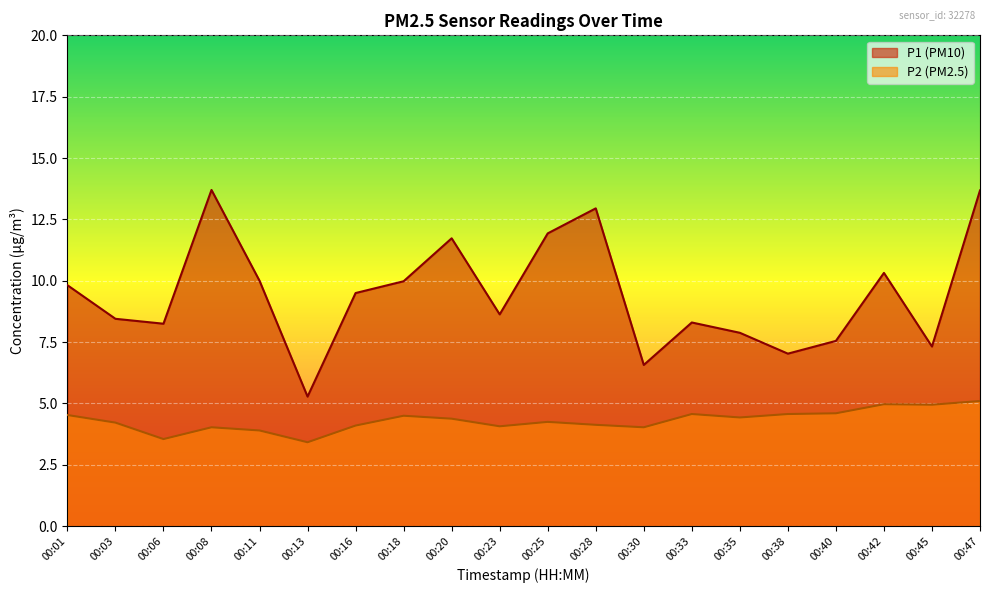

True or false: P2 and P1 cross at least once.

False